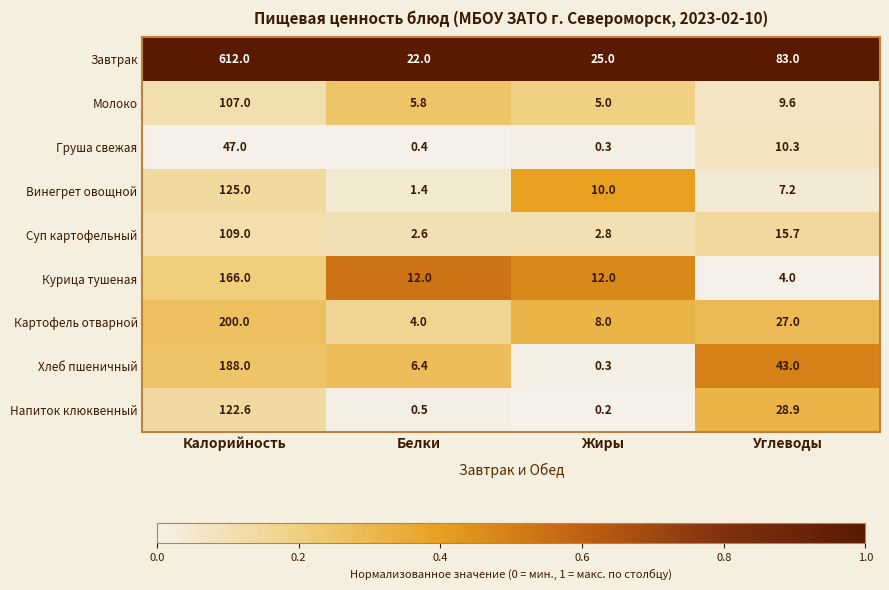

What is the average value of the Суп картофельный series?

32.5